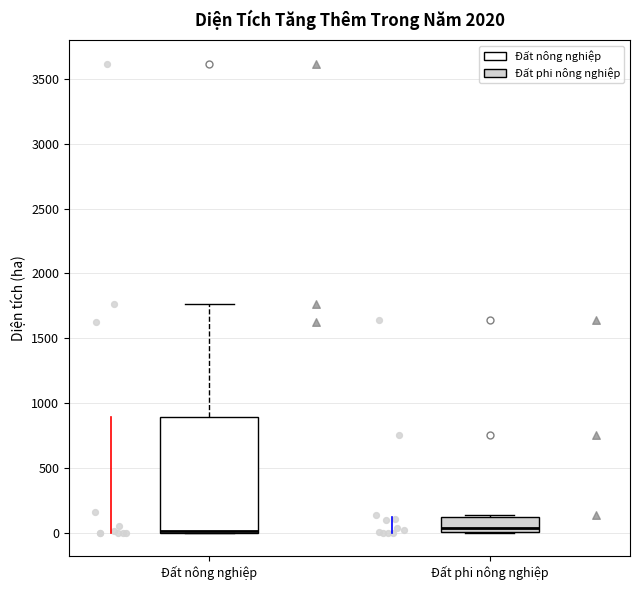

Which box is the tallest, from its lower edge to its upper edge?

Đất nông nghiệp